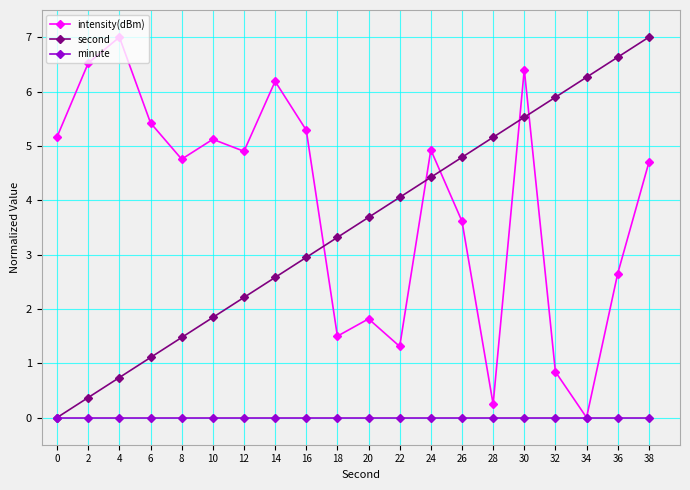

The value of intensity(dBm) at 16 is 8.5. True or false?

False